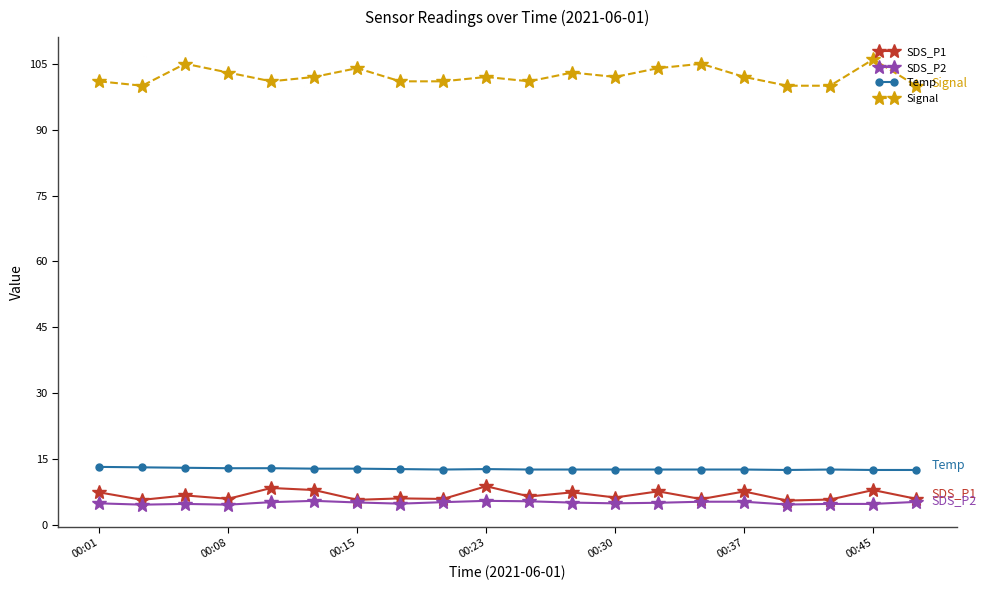

True or false: SDS_P2 has more than 1 interior local peaks.

True